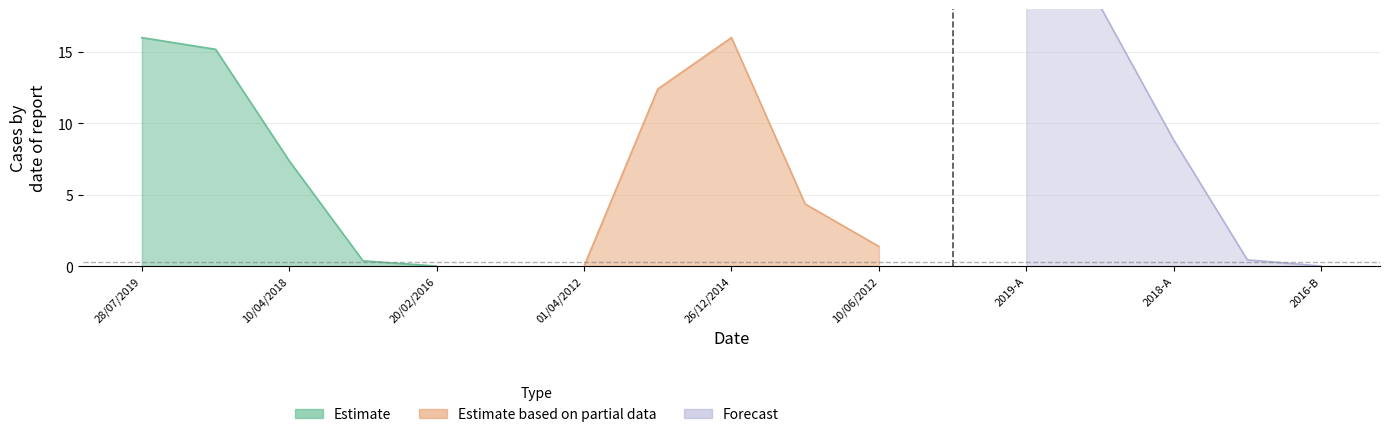

True or false: Estimate based on partial data has a value of 6.7 at 01/04/2012.

False